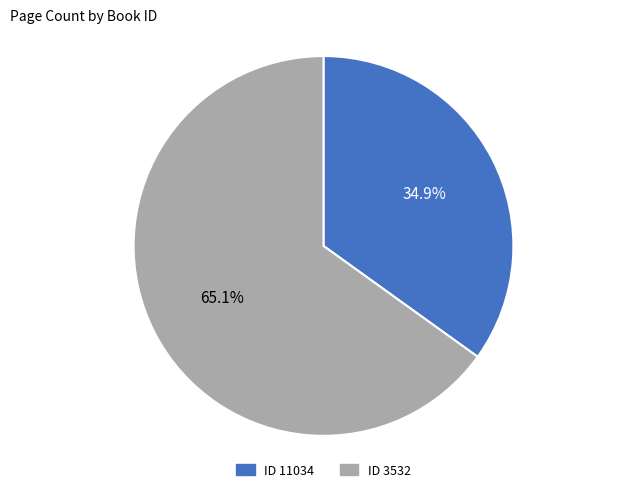

Is there any slice that represents more than half of the pie?

Yes